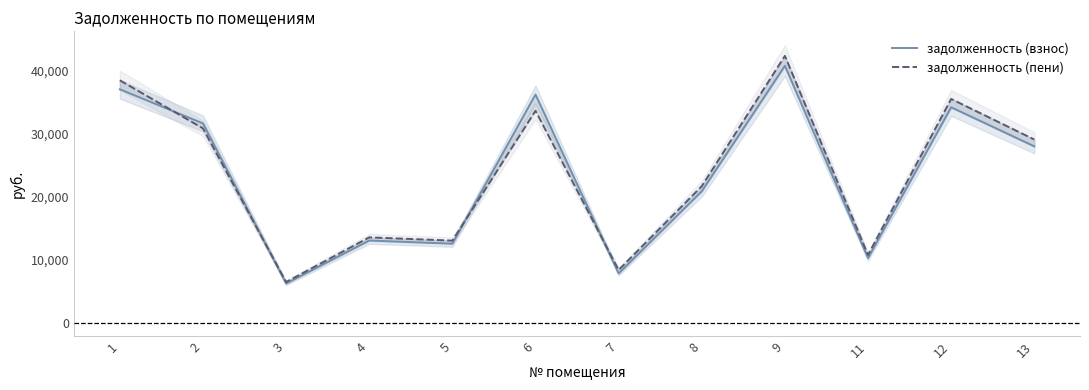

The задолженность (пени) series shows 15399.2 at 11. True or false?

False